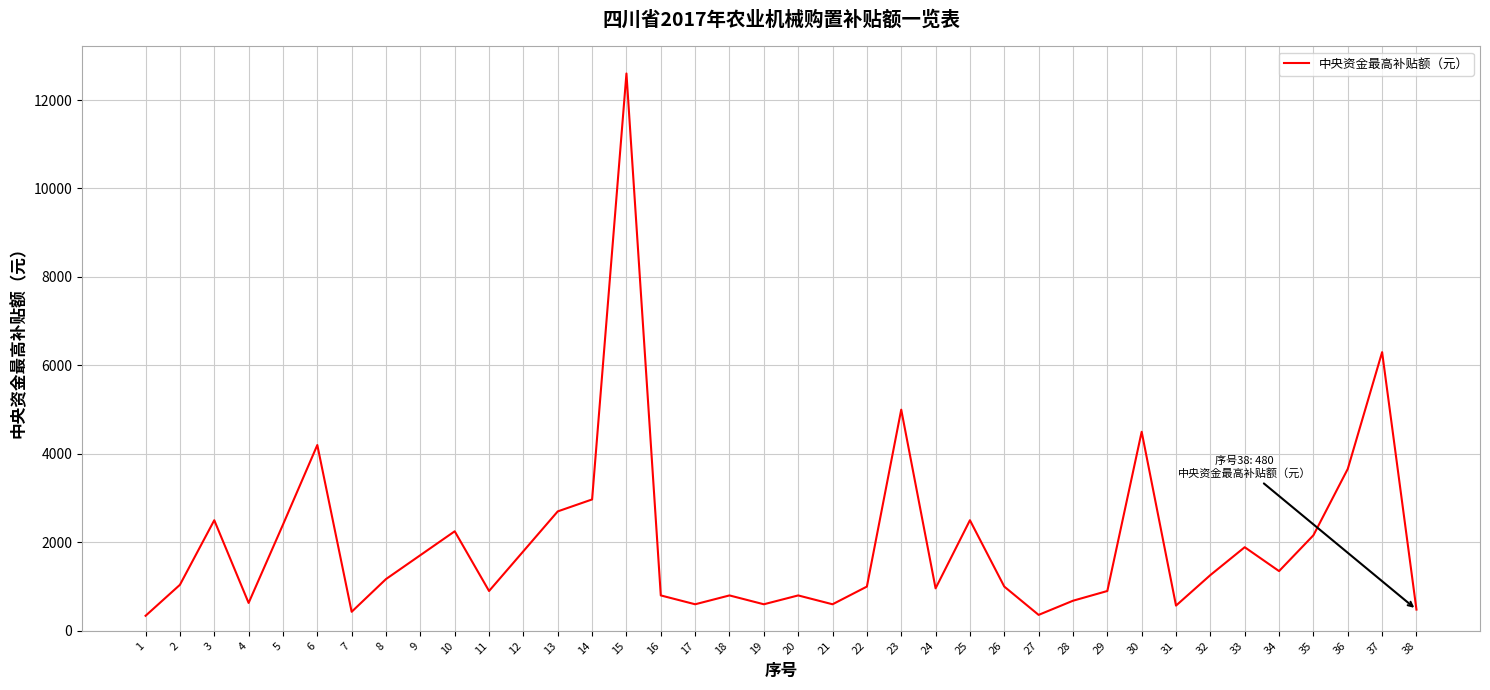

What is the maximum value shown in the chart?

12600